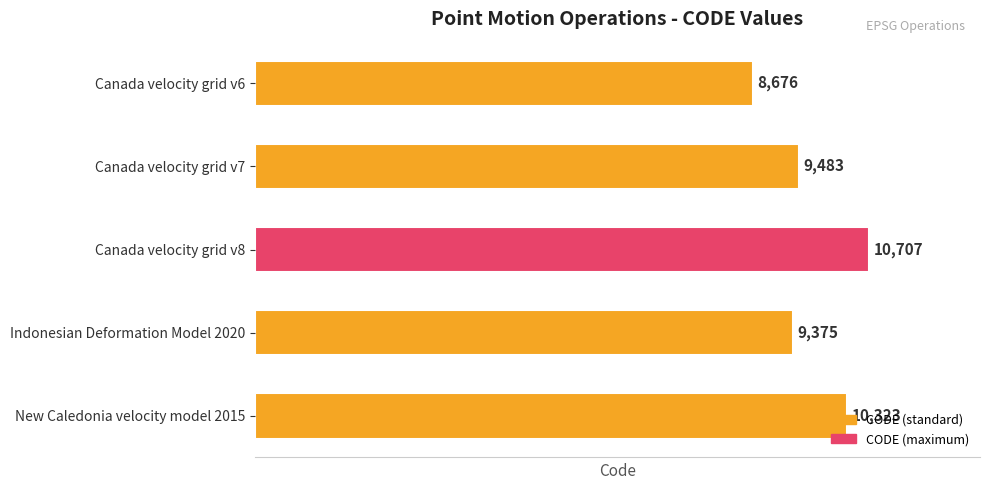

The value at New Caledonia velocity model 2015 is 10323. True or false?

True